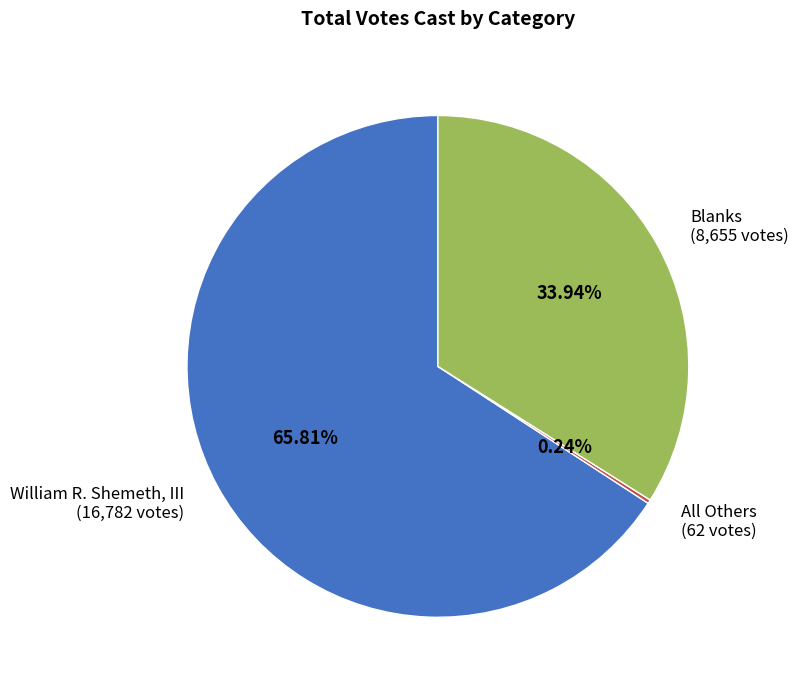

Which has a higher value, William R. Shemeth, III (16,782 votes) or Blanks (8,655 votes)?

William R. Shemeth, III (16,782 votes)